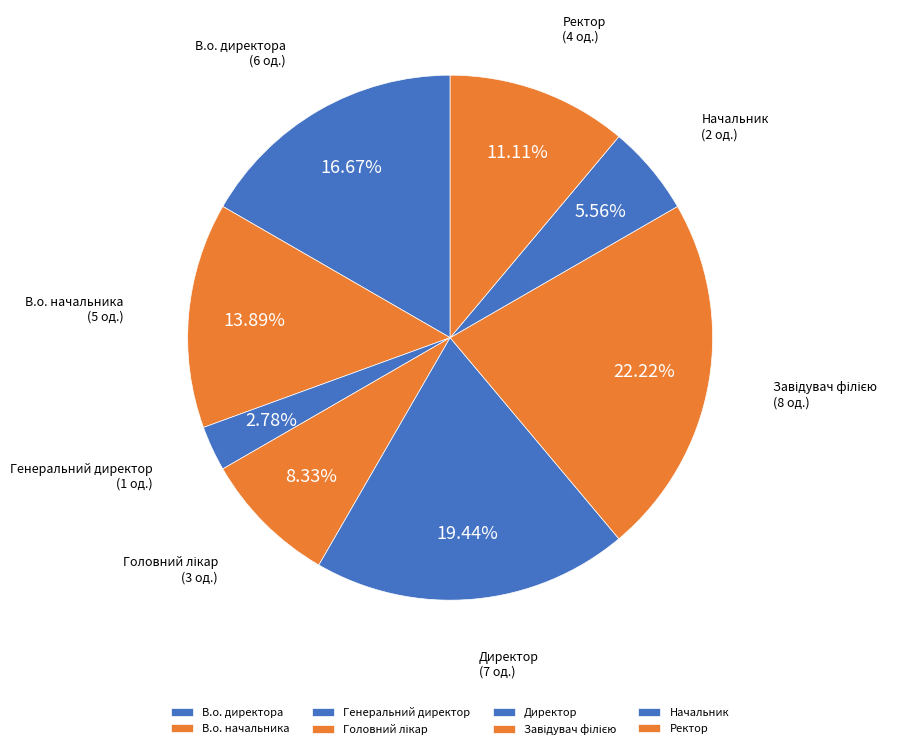

Does Начальник represent more than half of the total?

No